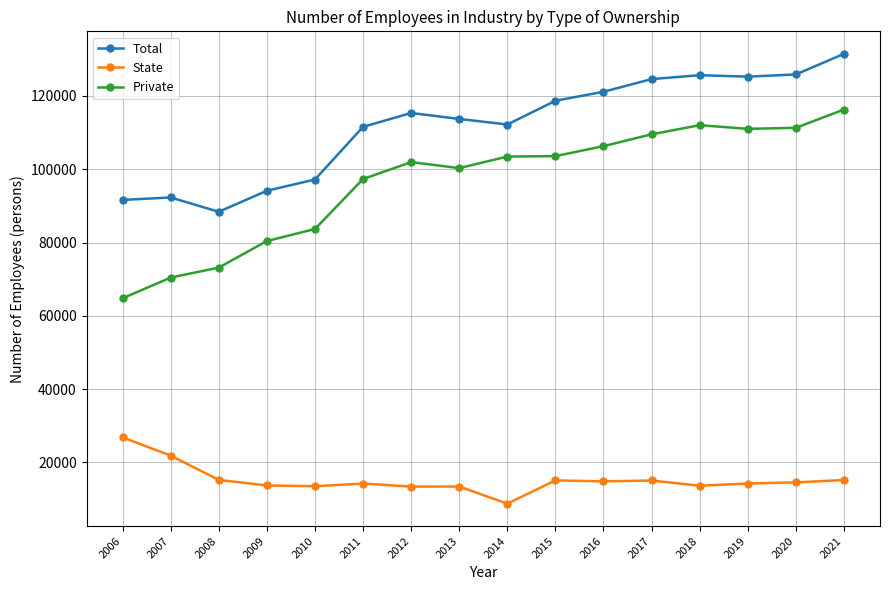

What is the minimum value for Private?

64800